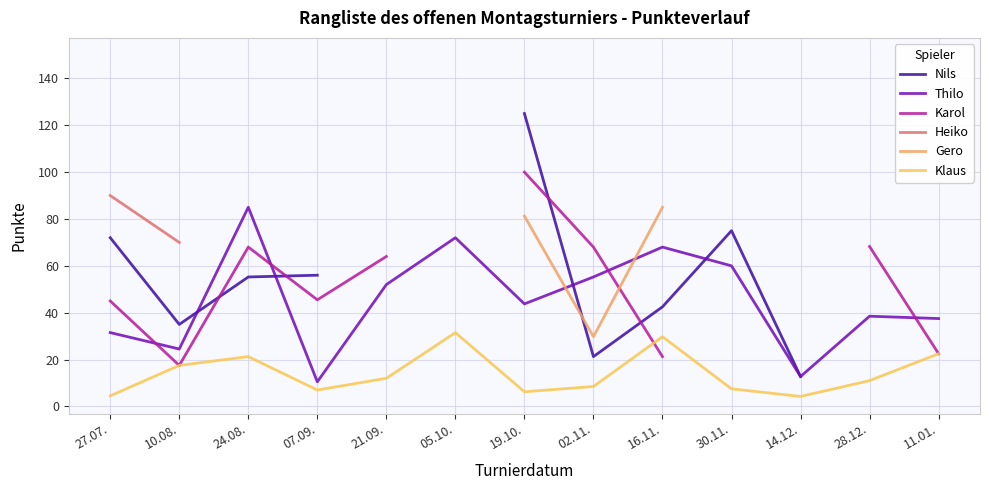

The value of Klaus at 28.12. is 15.5. True or false?

False